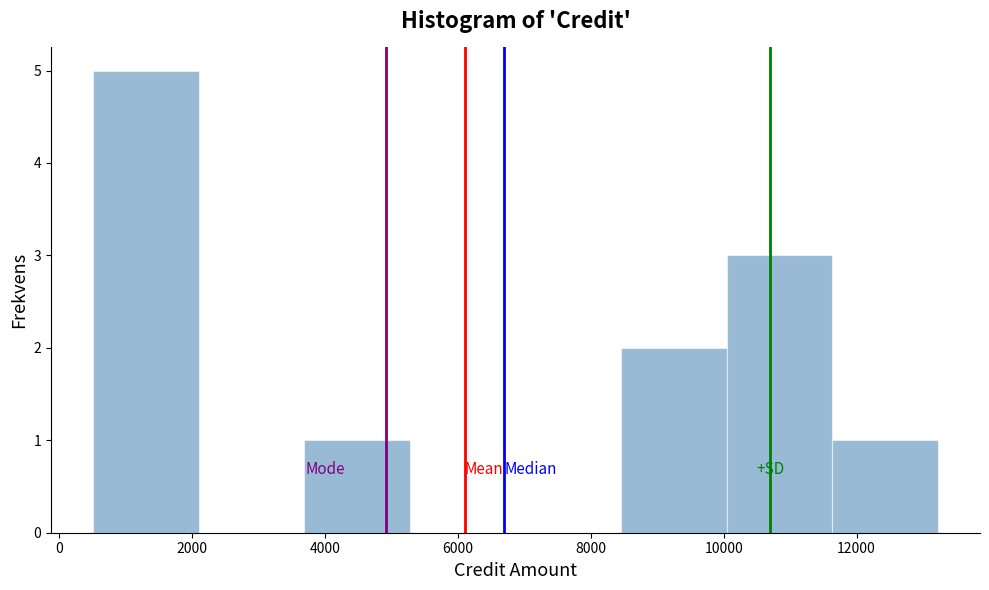

What is the height of the bar covering 600 to 2200 on the x-axis? Neither the bar edges nor the heights are printed on the chart, so give them approximately, as read against the axes.

5